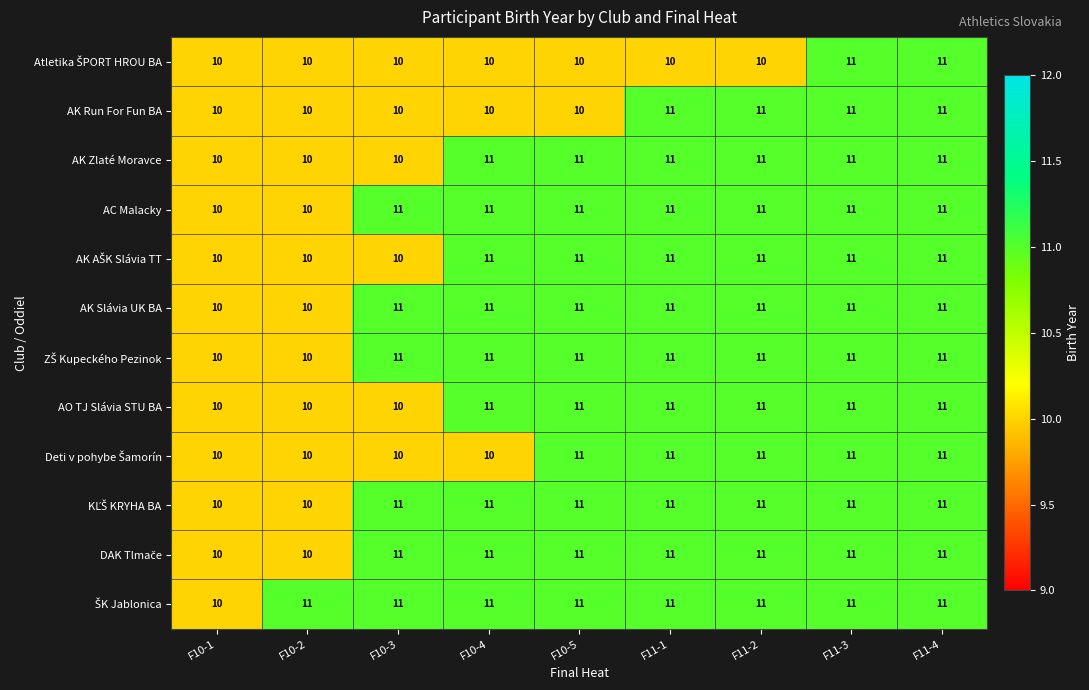

What is the sum of the AK Run For Fun BA values at F10-4 and F11-1?

21